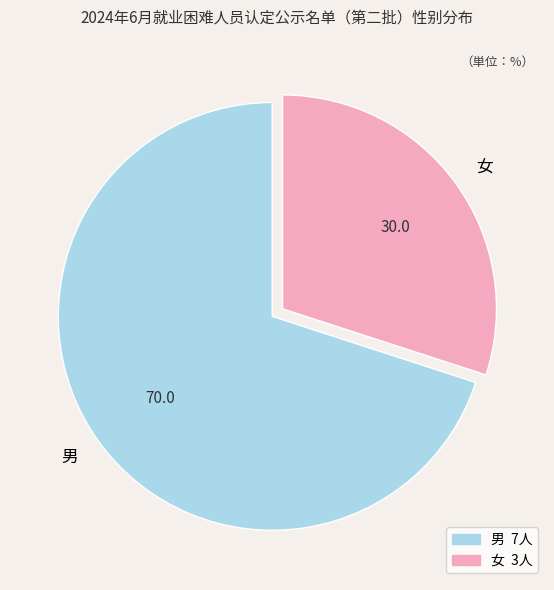

Which has a higher value, 女 or 男?

男